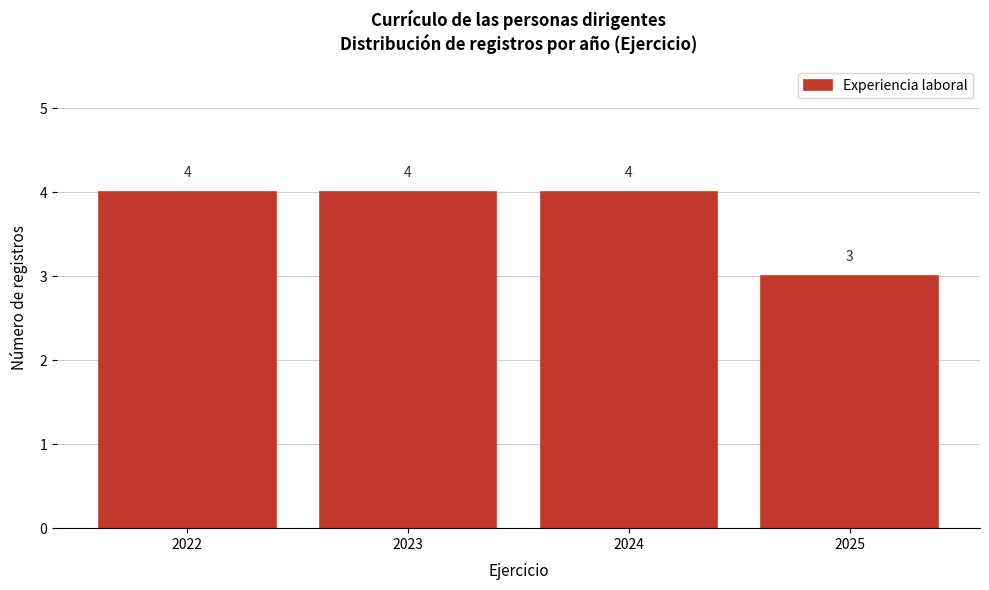

Reading left to right, transcribe this chart: for each bar, give the range it covers on the x-axis and its height.

2021.5 to 2022.5: 4
2022.5 to 2023.5: 4
2023.5 to 2024.5: 4
2024.5 to 2025.5: 3